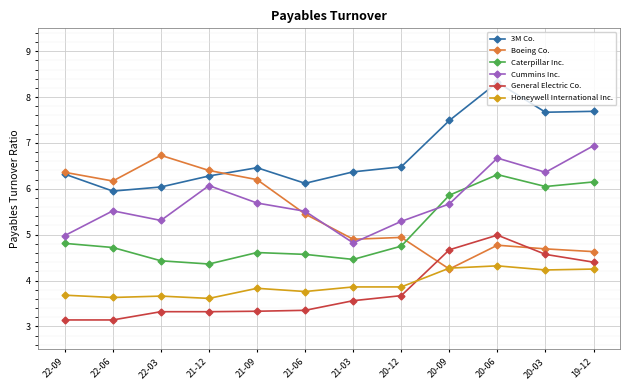

Is the value of 3M Co. at 22-03 greater than the value of Boeing Co. at 20-03?

Yes